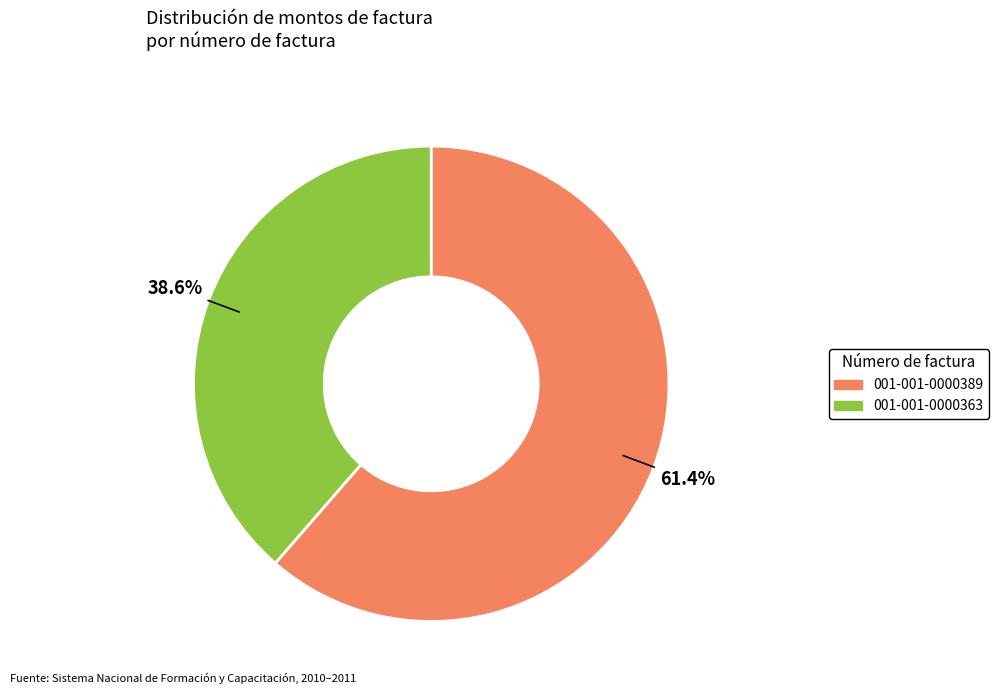

Does any single category account for the majority?

Yes